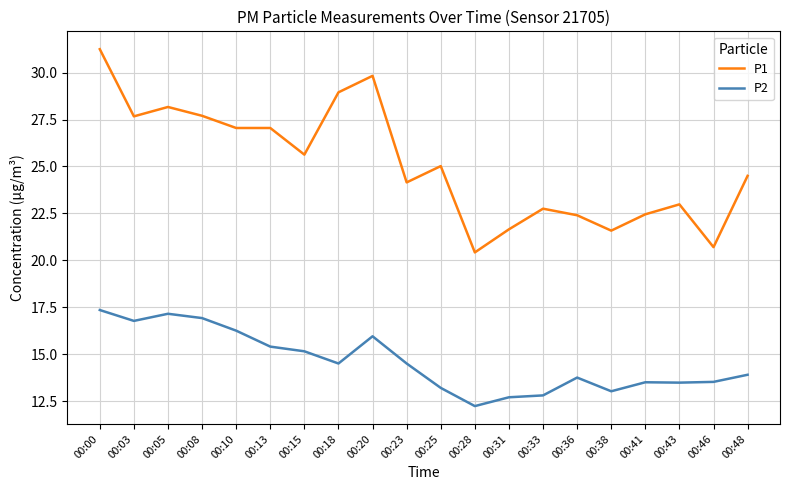

What is the total value across all series at 00:48?

38.4